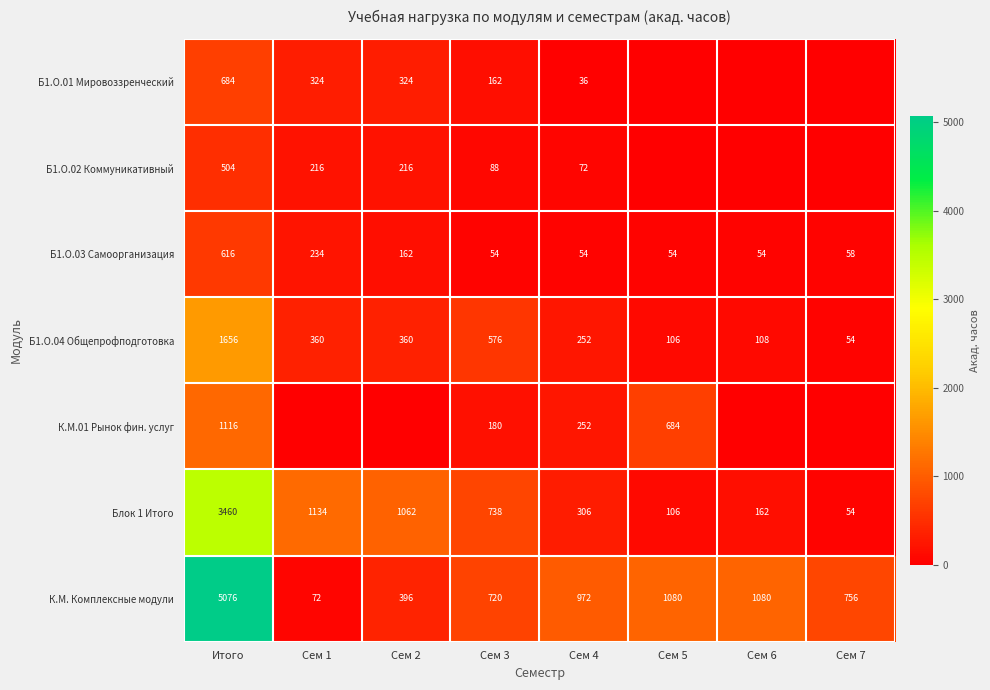

At which label does Блок 1 Итого reach its minimum?

Сем 7